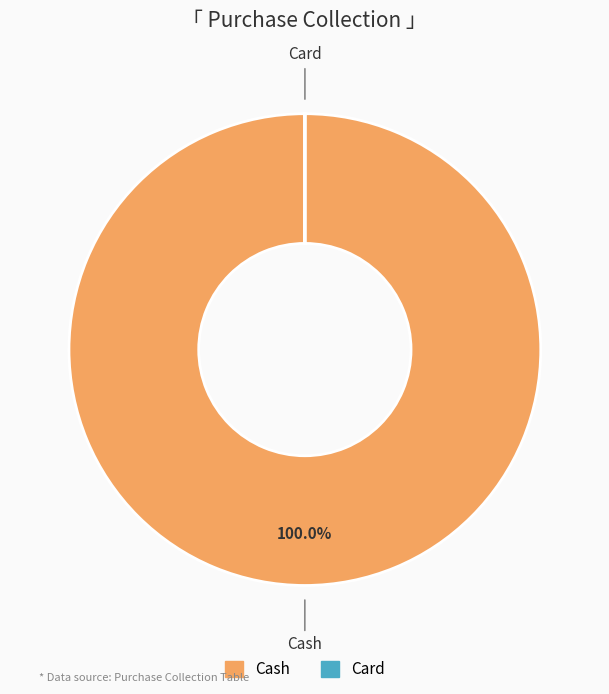

What percentage is the Cash slice, to the nearest percent?

100%